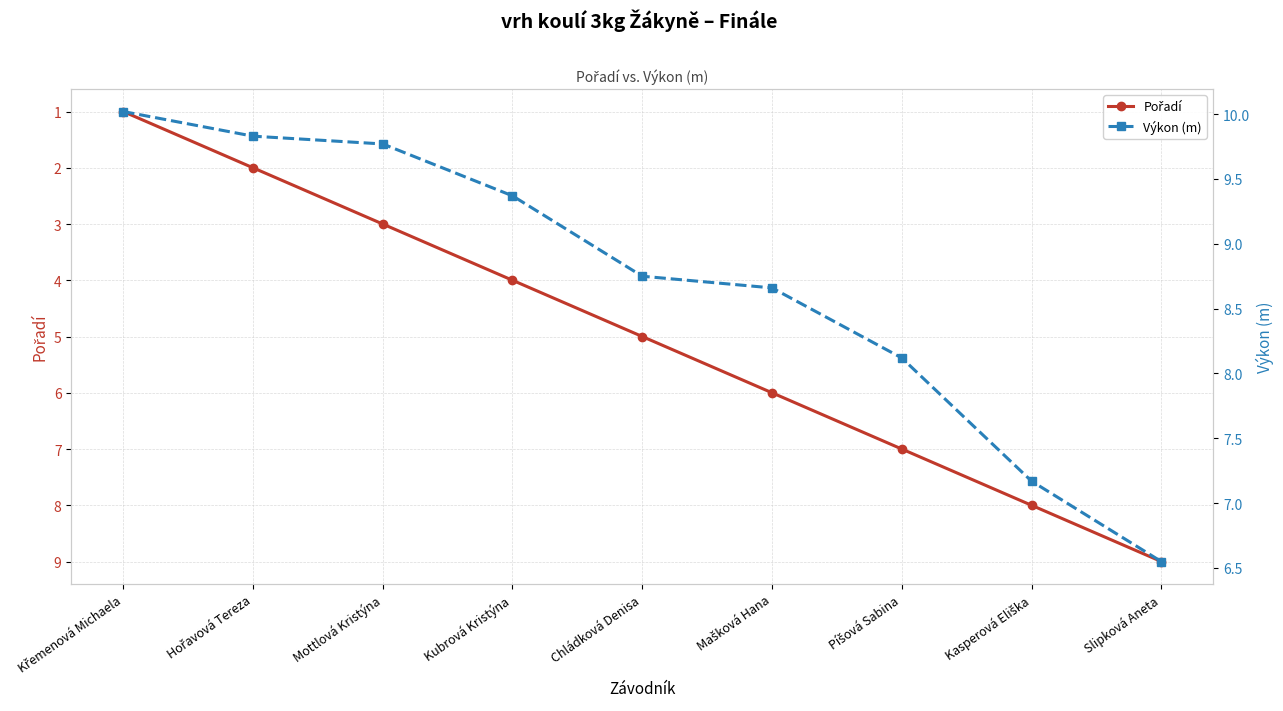

Where is Pořadí nearest to the value 5?

Chládková Denisa